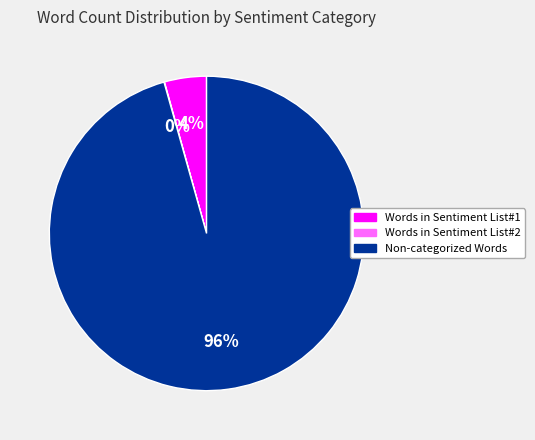

To the nearest percent, what is the difference between the largest and smallest slice percentages?

96%